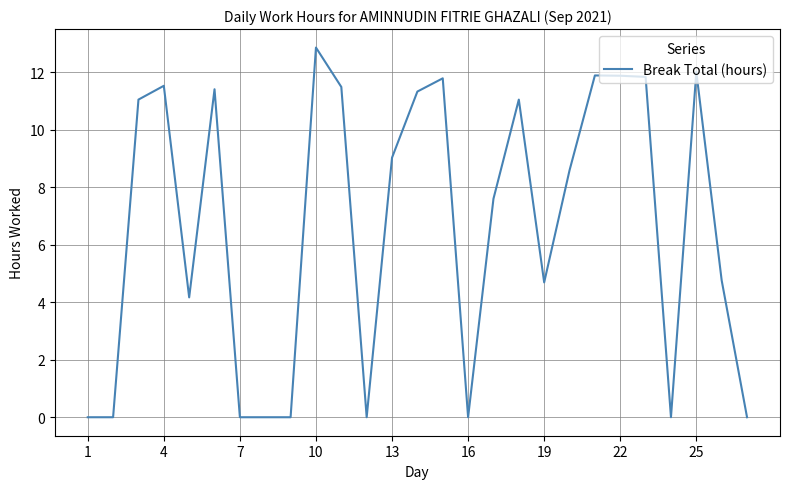

What is the maximum value shown in the chart?

12.9